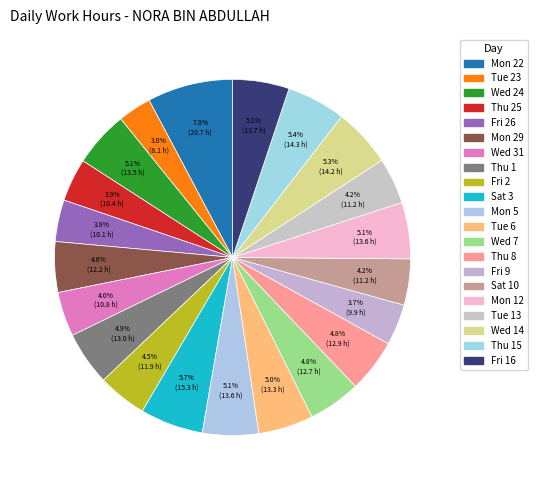

How many slices are in this pie chart?

21